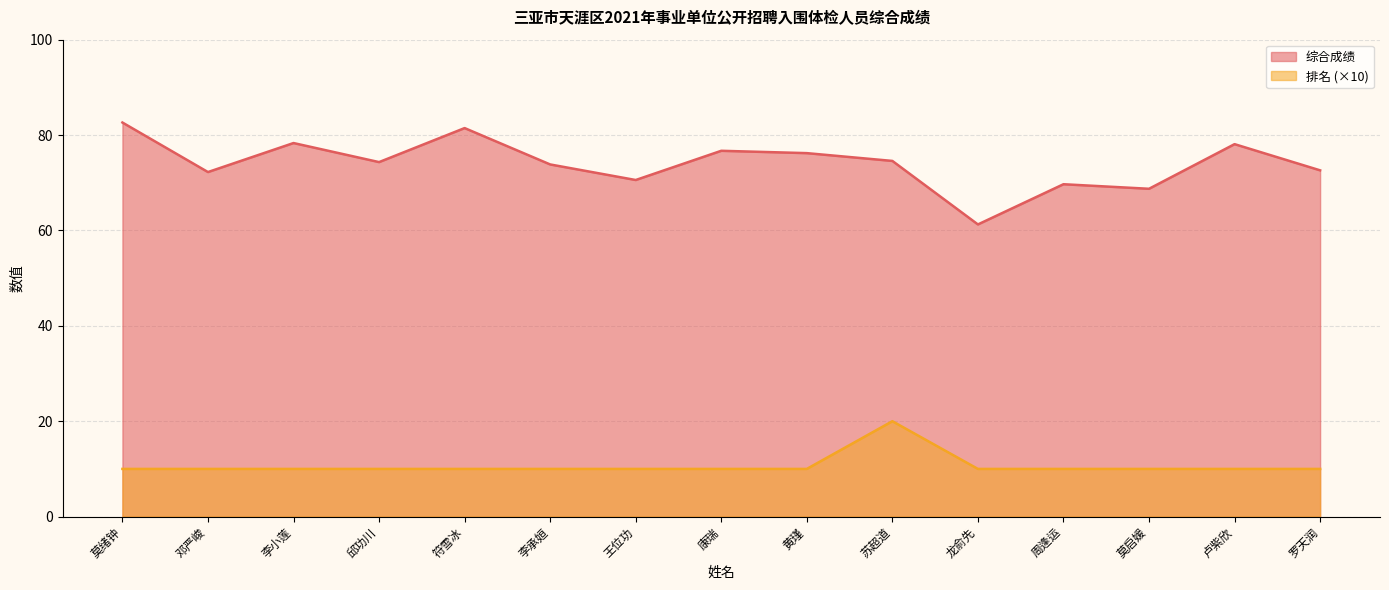

What is the sum of the 排名 (×10) values at 苏超道 and 卢紫欣?

30.0